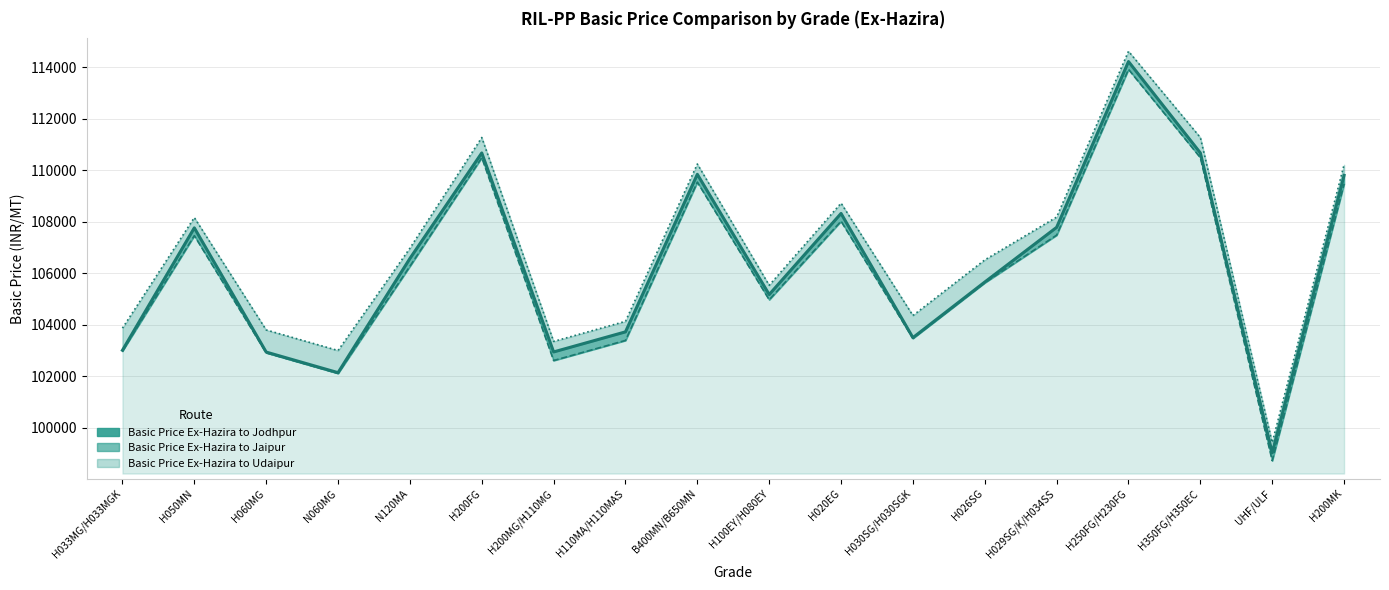

What is the spread (max minus min) of values at H026SG?

888